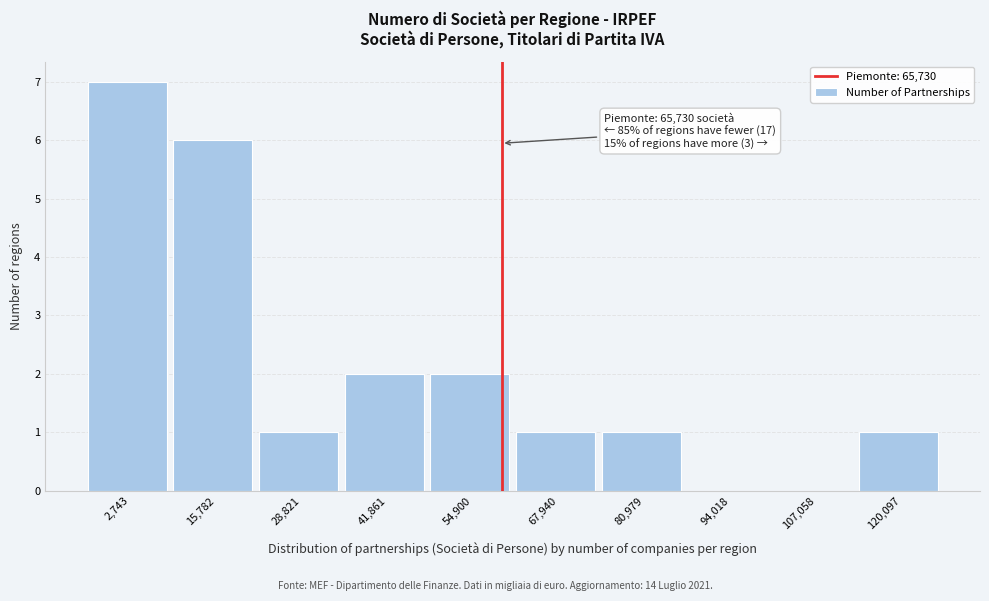

Reading left to right, what are all the values shown in this chart?

2,743=7	15,782=6	28,821=1	41,861=2	54,900=2	67,940=1	80,979=1	94,018=0	107,058=0	120,097=1